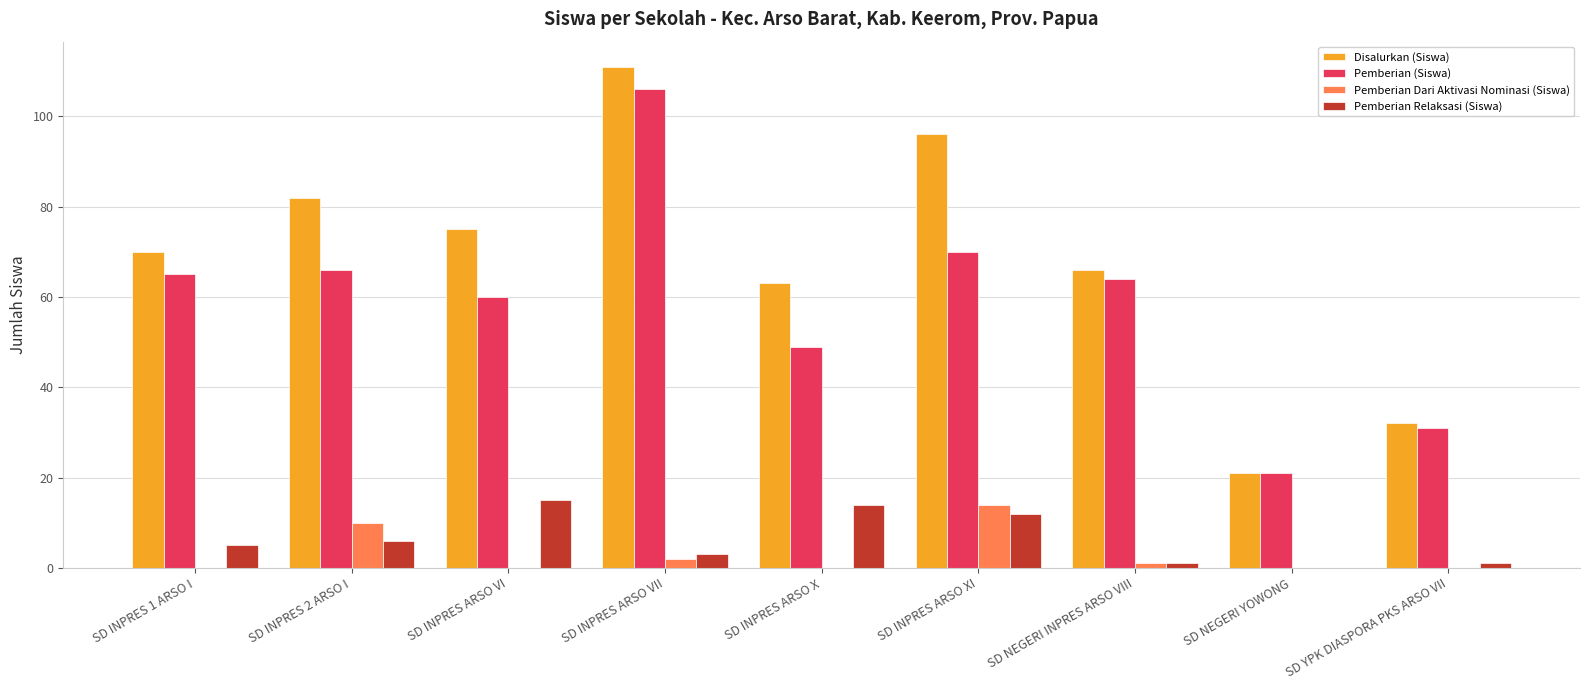

What is the sum of the Pemberian Relaksasi (Siswa) values at SD INPRES ARSO VII and SD INPRES 2 ARSO I?

9